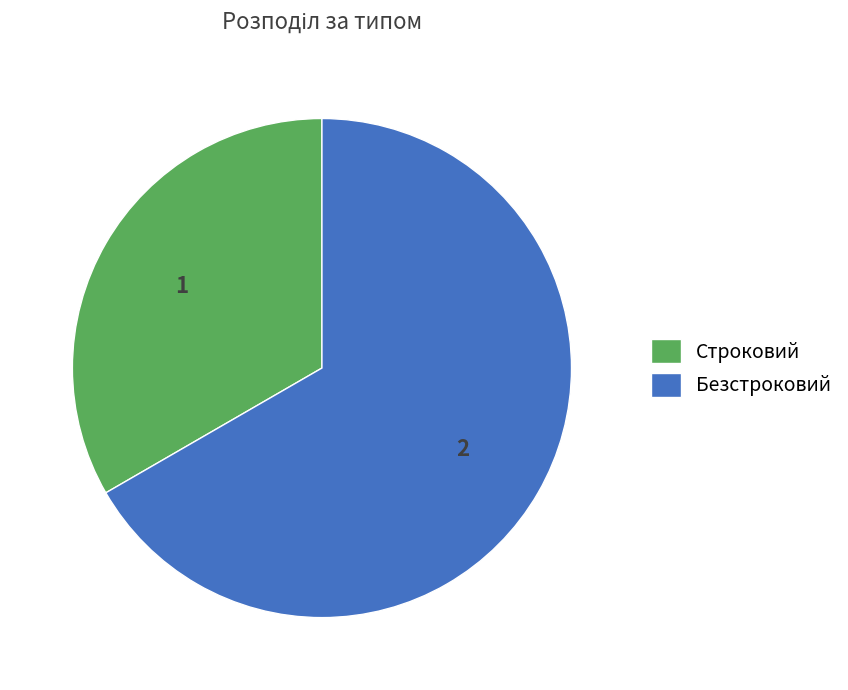

What is the largest slice in the pie chart?

Безстроковий